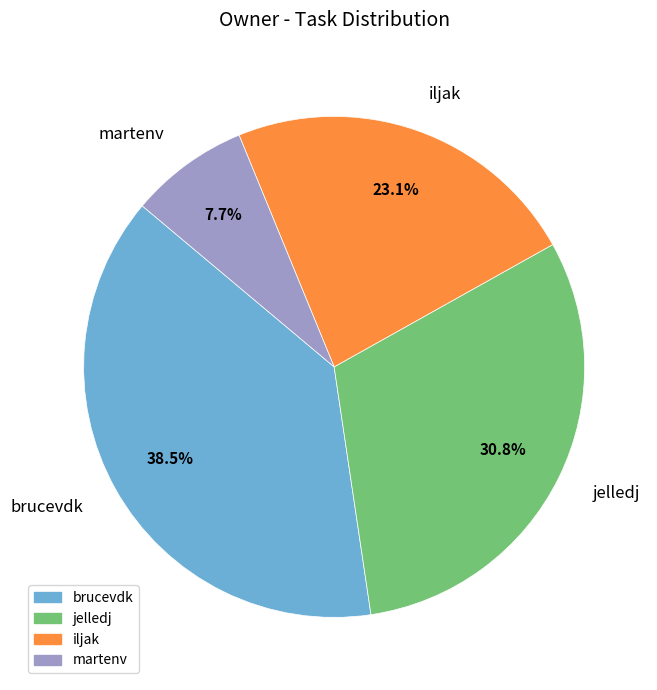

Is brucevdk the majority of the pie?

No